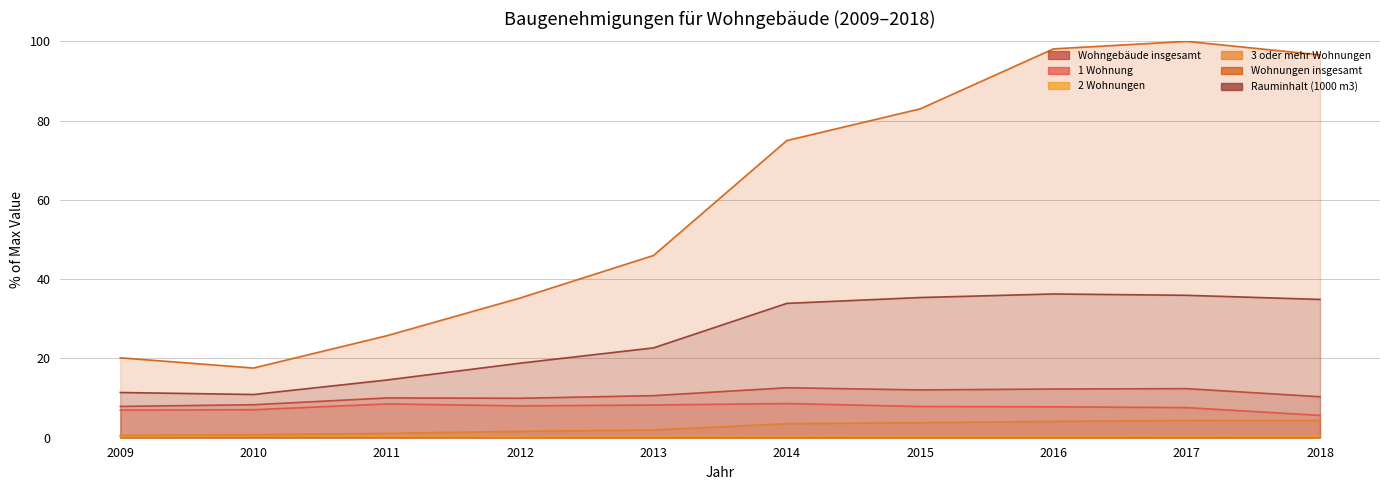

What is the spread (max minus min) of values at 2014?

74.5